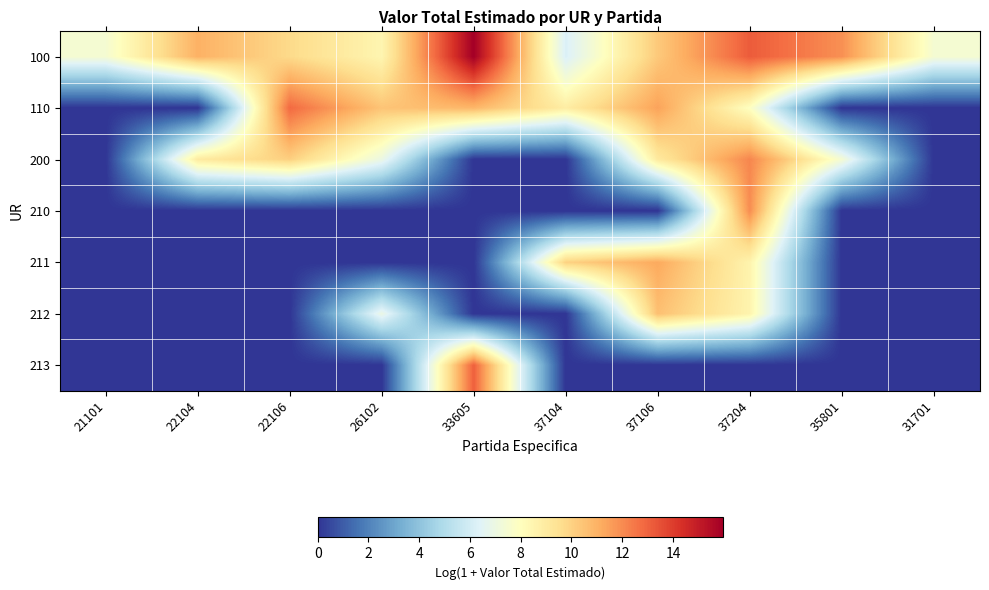

Which has a higher value, 21101 or 33605?

33605